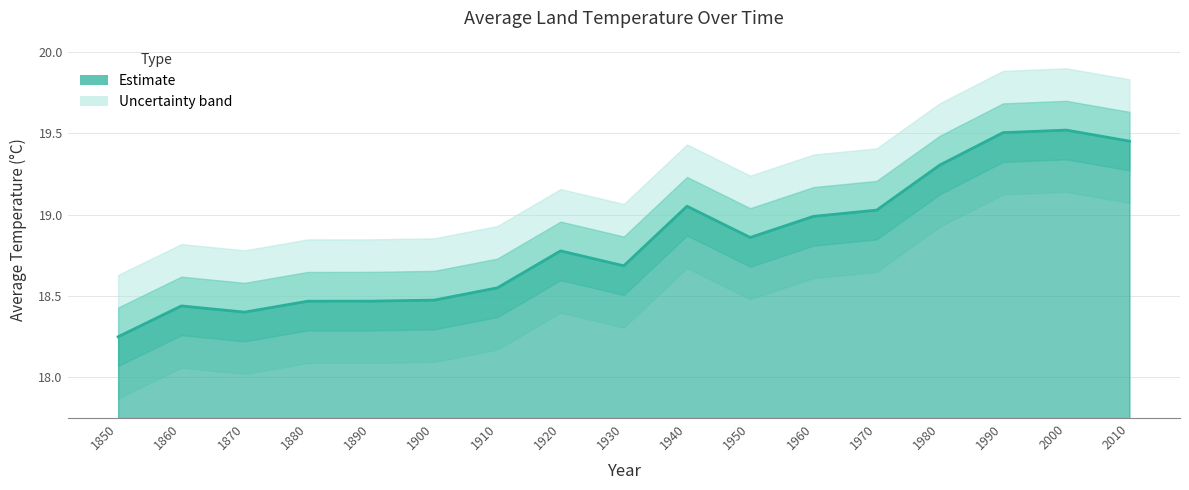

List the labels in order of value, largest first.

2000, 1990, 2010, 1980, 1940, 1970, 1960, 1950, 1920, 1930, 1910, 1900, 1890, 1880, 1860, 1870, 1850